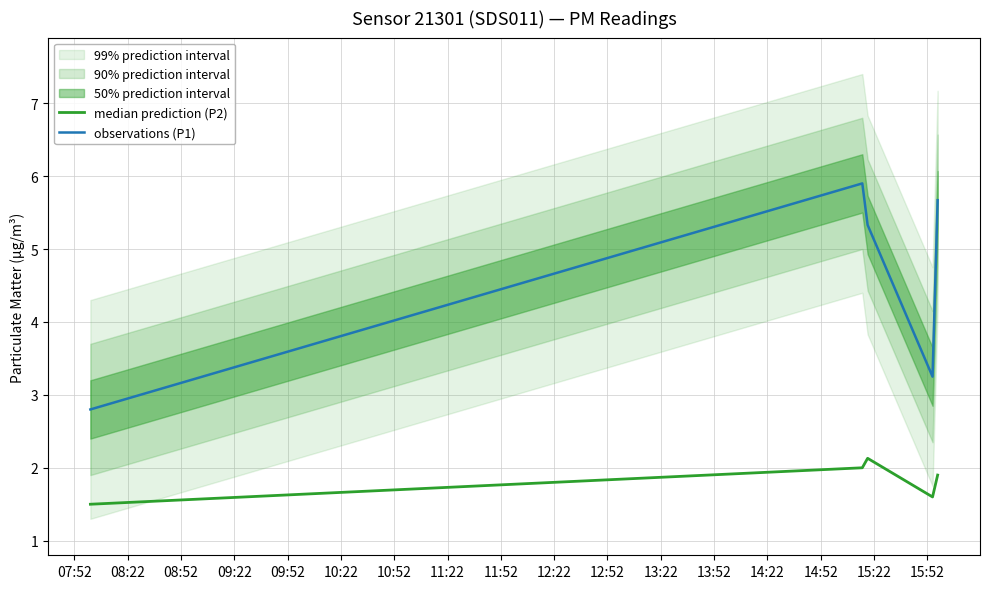

In observations (P1), how many points are lower than both neighbors (excluding endpoints)?

1